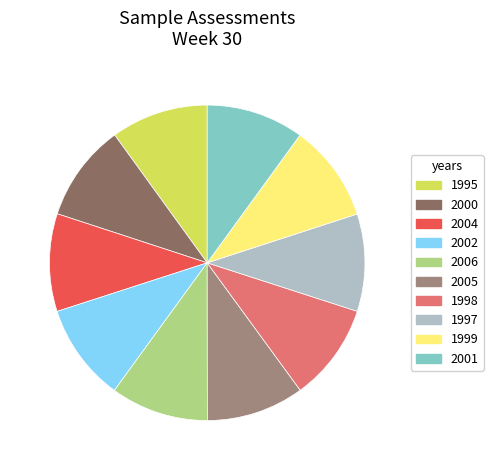

Is it true that 1999 is 10% of the pie?

True